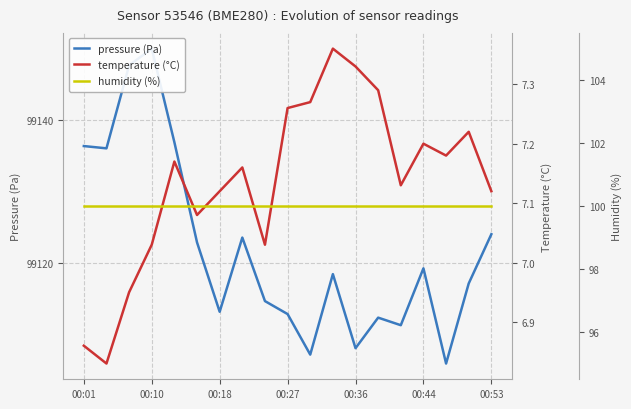

How many lines are shown in the chart?

3